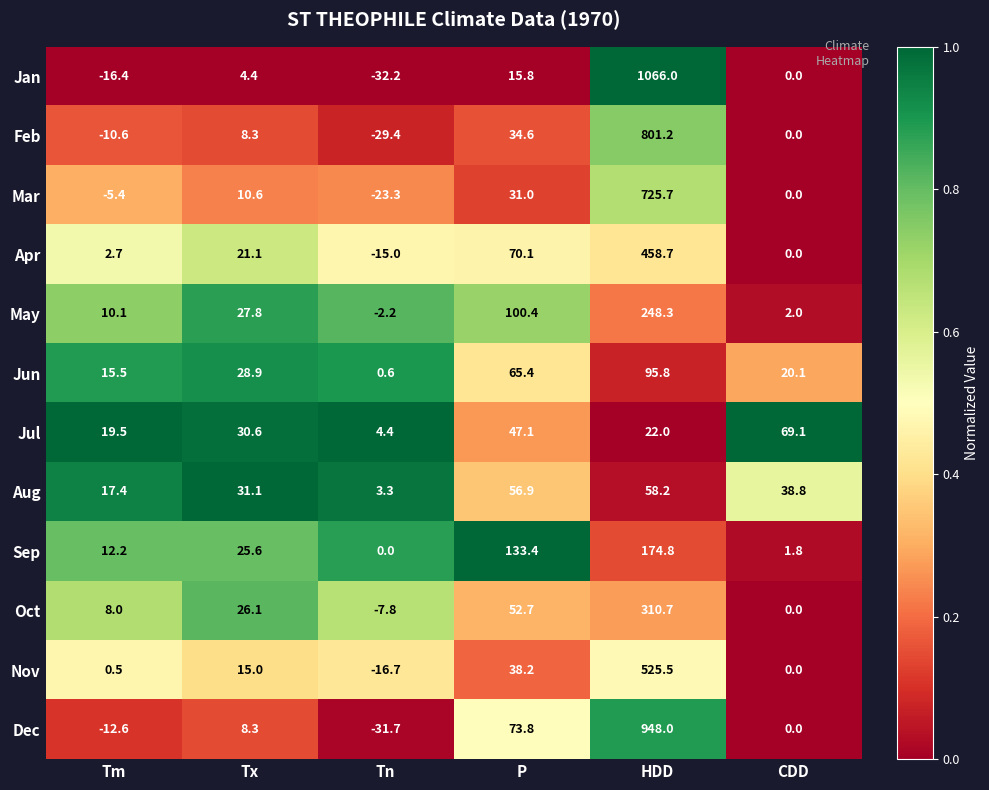

What is the difference between the highest and lowest values at Tm?

35.9